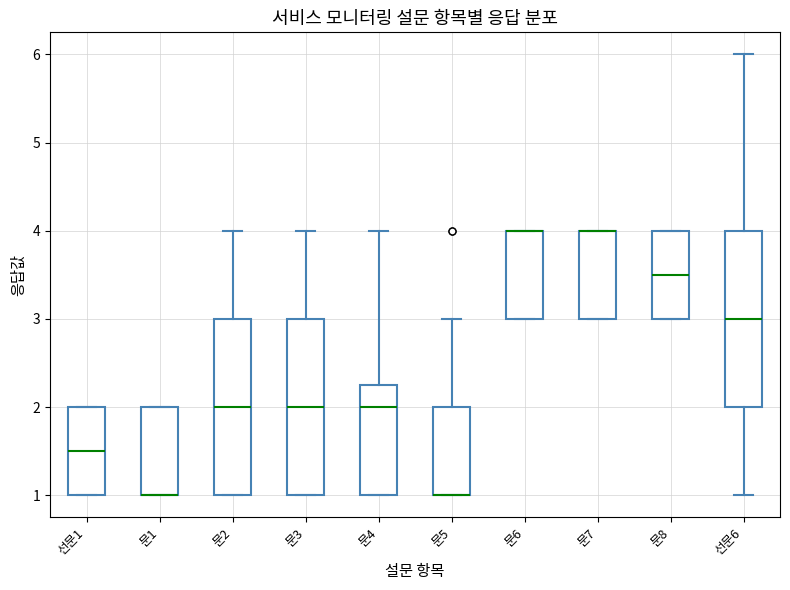

Reading left to right, transcribe this box plot: for each box, give where its median line is, the range the box spans, and where its two whiskers end, as read against the y-axis. The values are not printed on the chart, so give them approximately, as read against the axis.

선문1: median 1.5, box 1.0 to 2.0, whiskers 1.0 to 2.0
문1: median 1.0 (drawn on the box's lower edge), box 1.0 to 2.0, whiskers 1.0 to 2.0
문2: median 2.0, box 1.0 to 3.0, whiskers 1.0 to 4.0
문3: median 2.0, box 1.0 to 3.0, whiskers 1.0 to 4.0
문4: median 2.0, box 1.0 to 2.3, whiskers 1.0 to 4.0
문5: median 1.0 (drawn on the box's lower edge), box 1.0 to 2.0, whiskers 1.0 to 3.0
문6: median 4.0 (drawn on the box's upper edge), box 3.0 to 4.0, whiskers 3.0 to 4.0
문7: median 4.0 (drawn on the box's upper edge), box 3.0 to 4.0, whiskers 3.0 to 4.0
문8: median 3.5, box 3.0 to 4.0, whiskers 3.0 to 4.0
선문6: median 3.0, box 2.0 to 4.0, whiskers 1.0 to 6.0